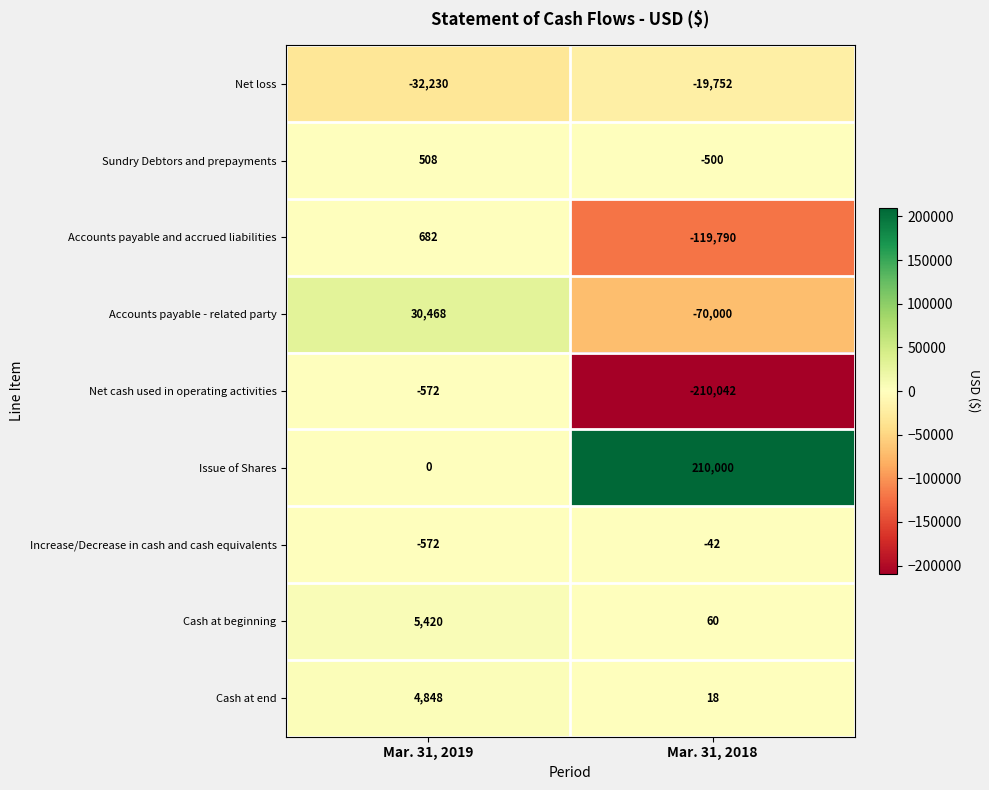

What is the difference between the maximum and minimum values in the Sundry Debtors and prepayments series?

1008